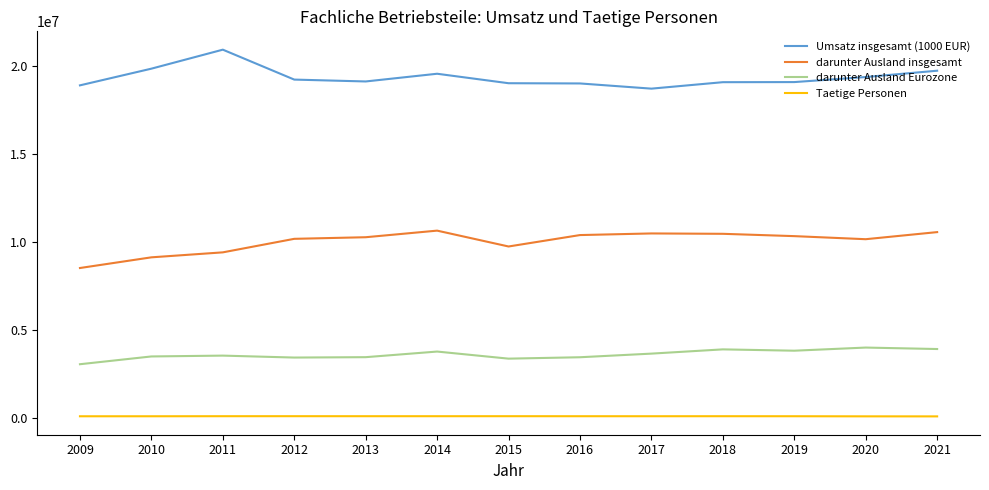

What is the total value across all series at 2018?

33498873